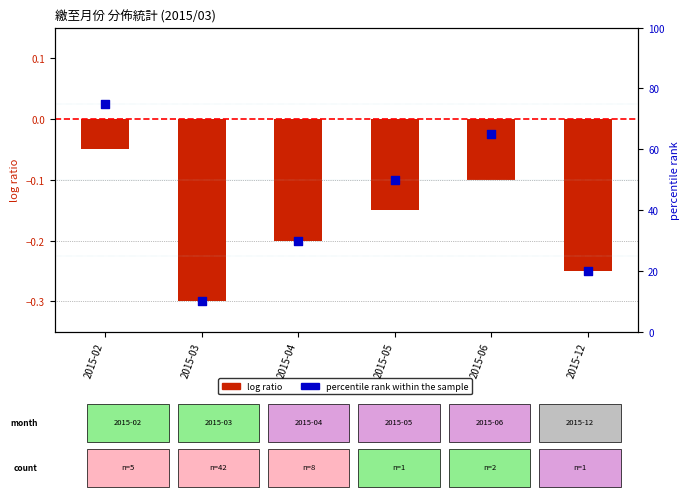

Which series reaches the minimum Y coordinate?

log ratio